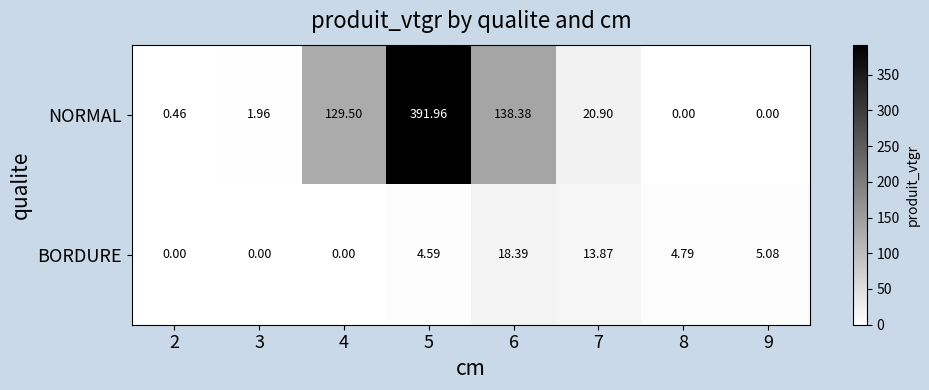

Which series changed the most between 8 and 9?

BORDURE